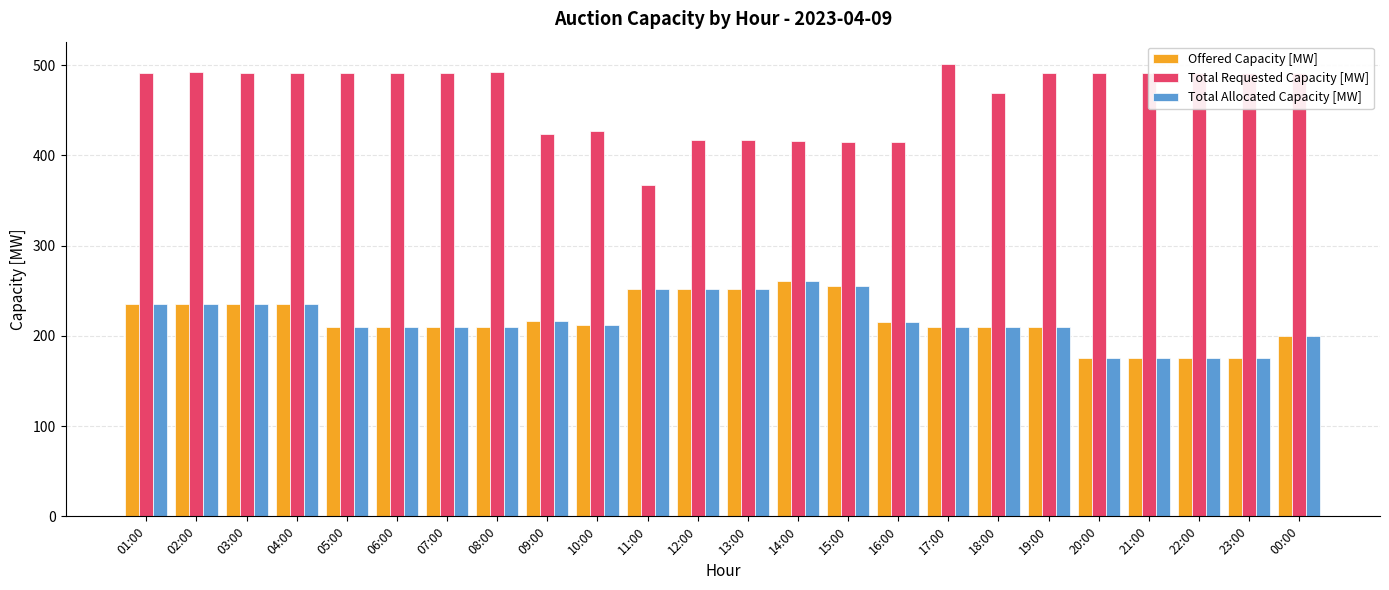

What is the difference between the maximum and minimum values in the Total Allocated Capacity [MW] series?

86